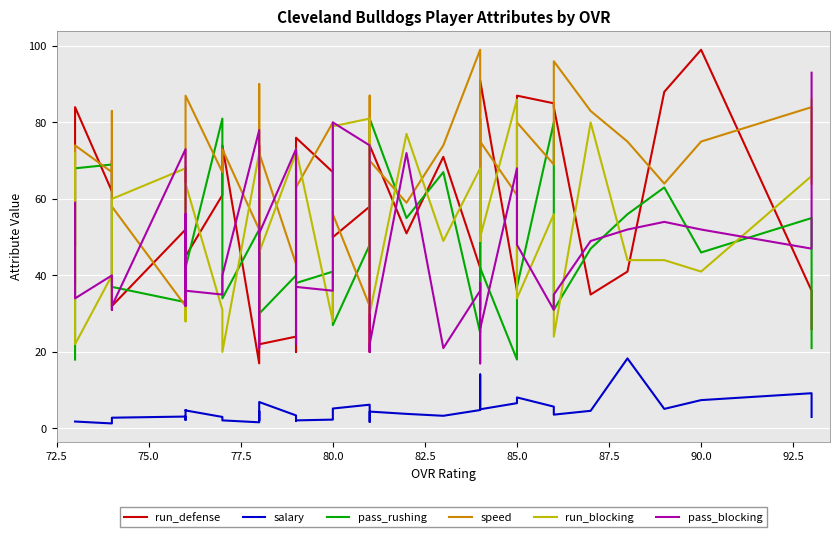

Does the chart display data point markers on the line(s)?

No